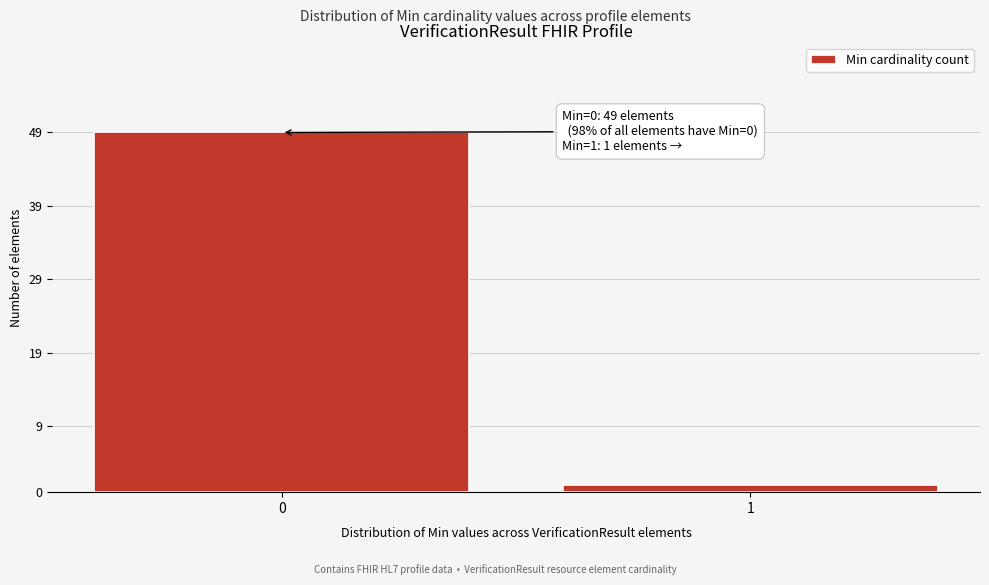

Reading right to left, list all the values displayed in this chart.

1=1	0=49